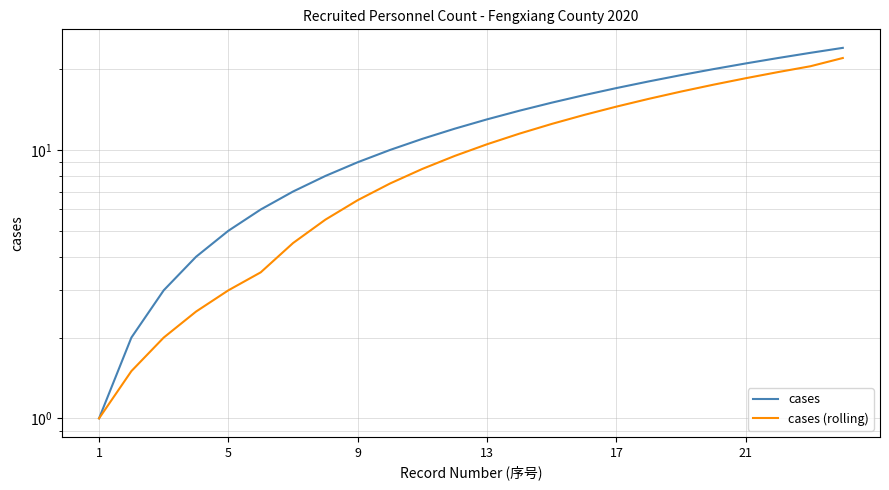

What is the value of the cases (rolling) point at the 17th from the left?

14.5